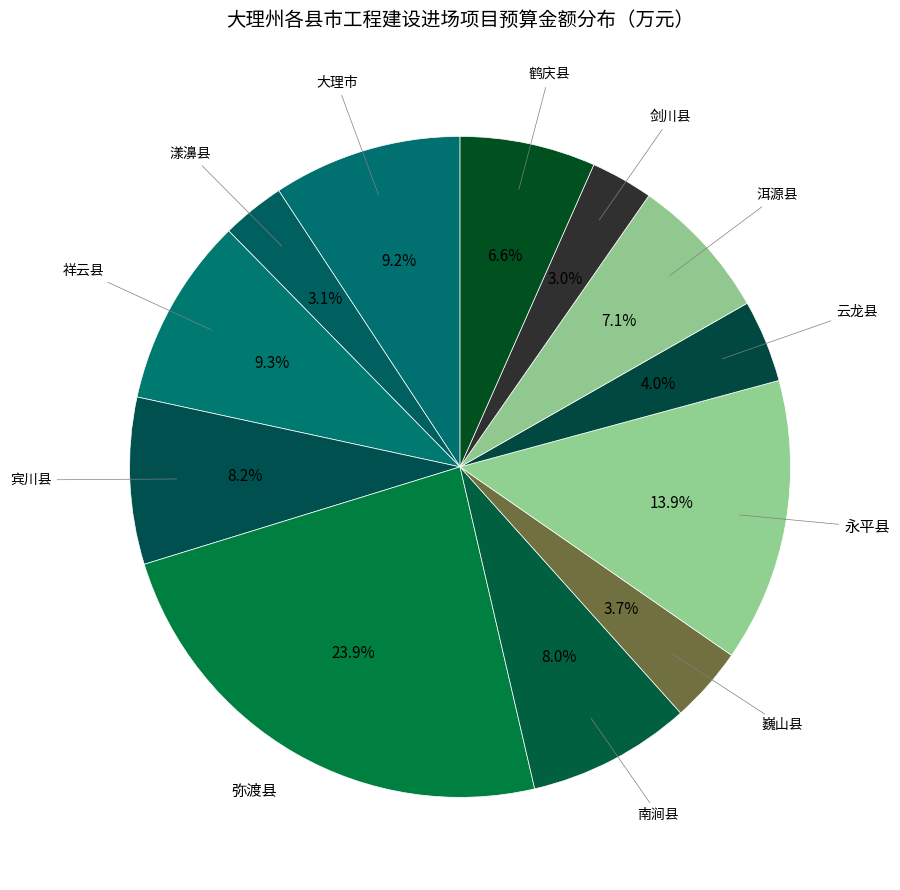

Which category has the biggest portion of the pie?

弥渡县